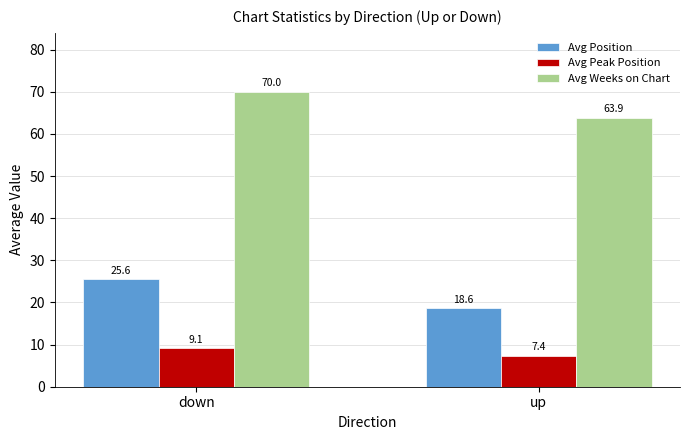

How many data points in Avg Peak Position are above 9?

1